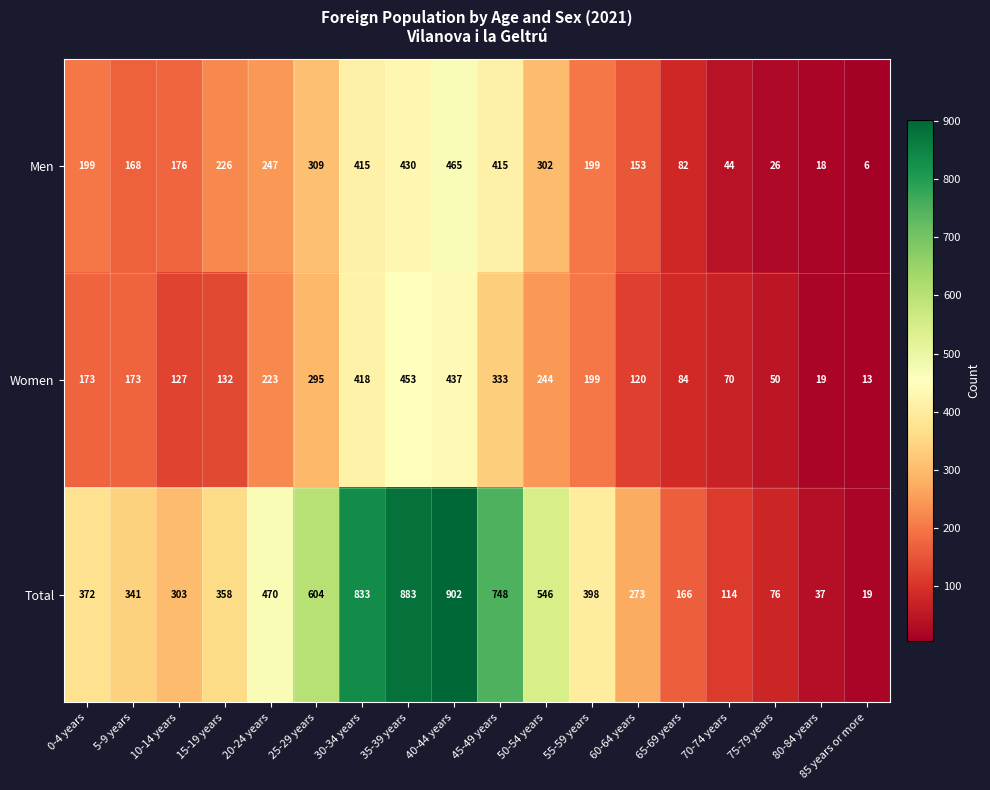

Is it true that Total equals 12 at 85 years or more?

False